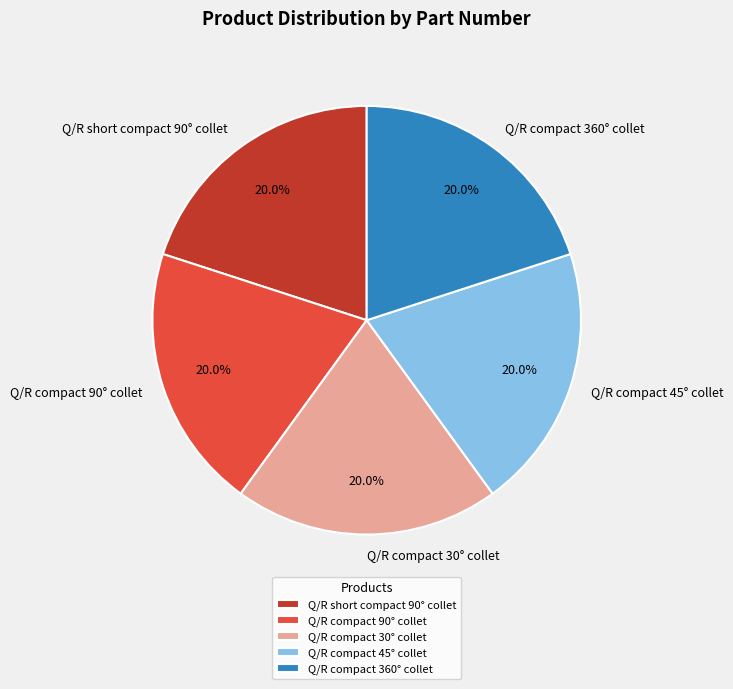

Is there any slice that represents more than half of the pie?

No